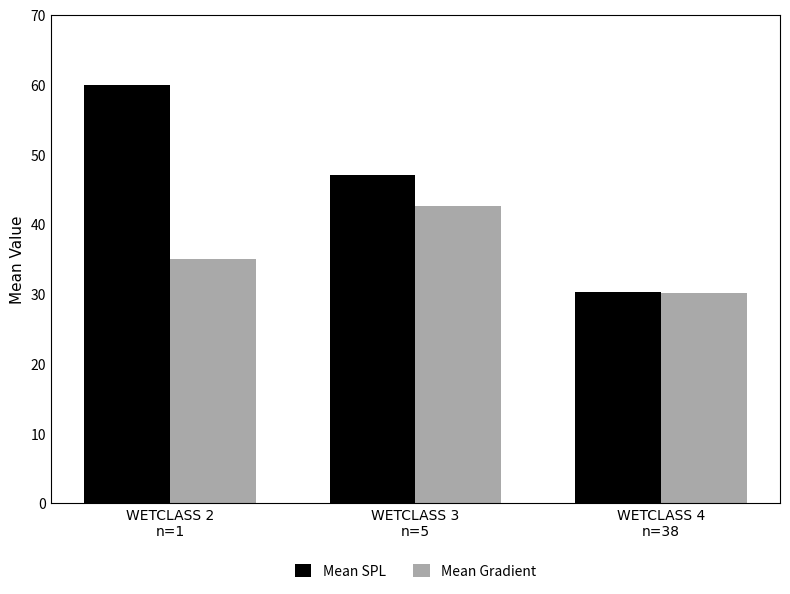

List the series in order of their overall mean, lowest first.

Mean Gradient, Mean SPL